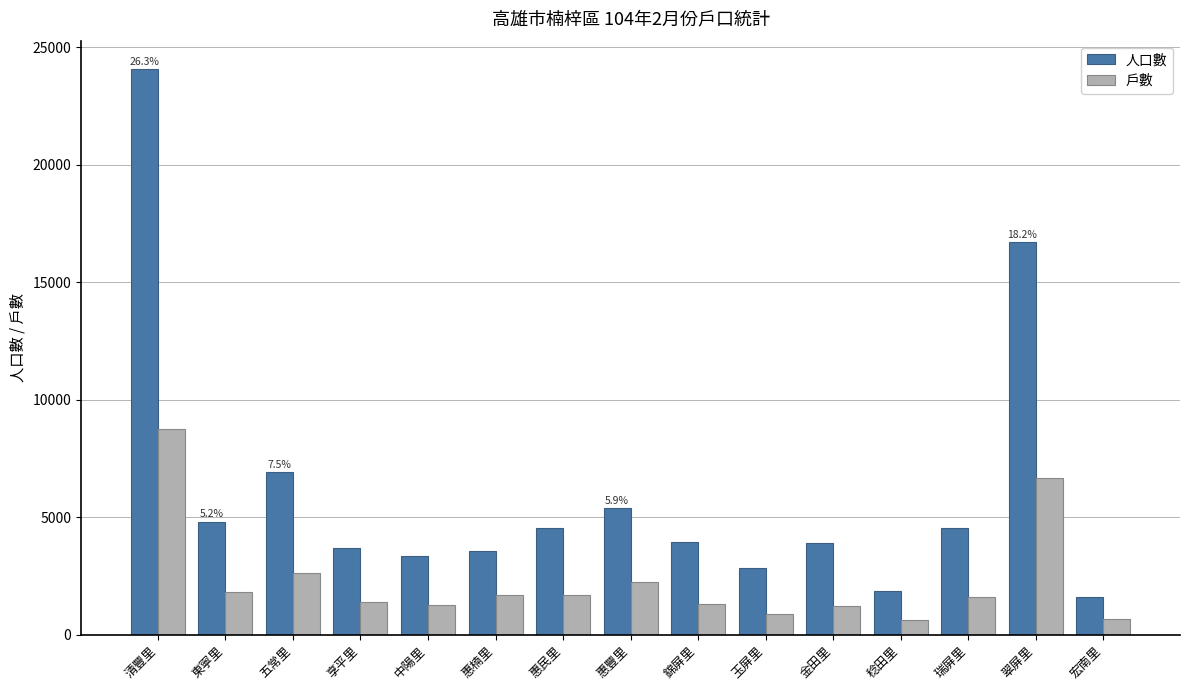

What is the difference between the second highest and second lowest values in the 戶數 series?

6011